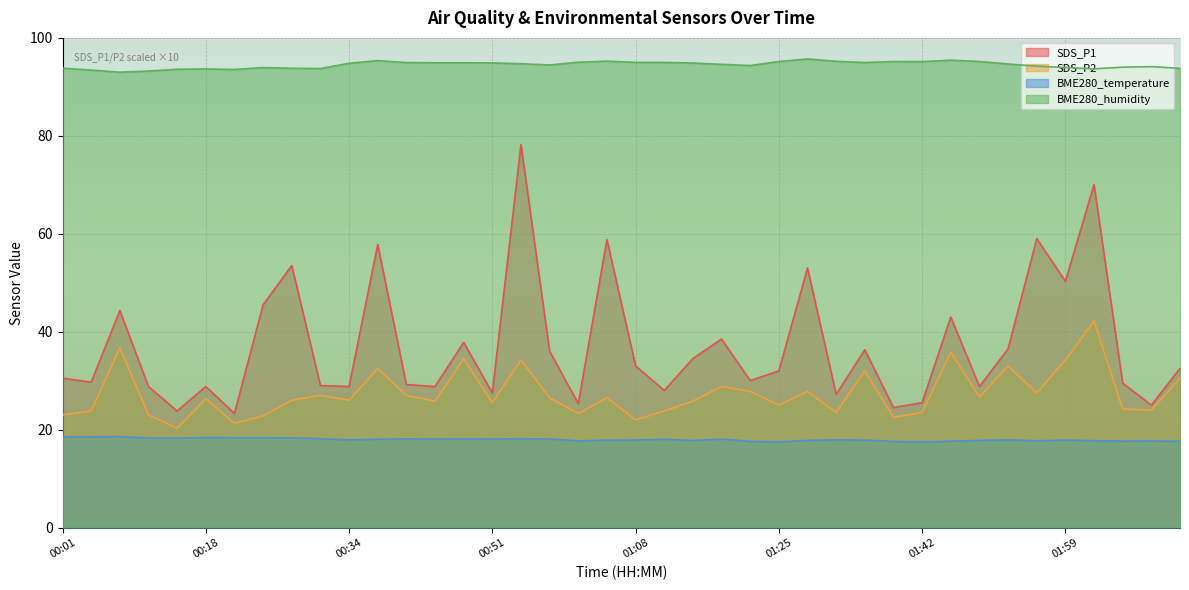

Which series has the widest spread of values?

SDS_P1